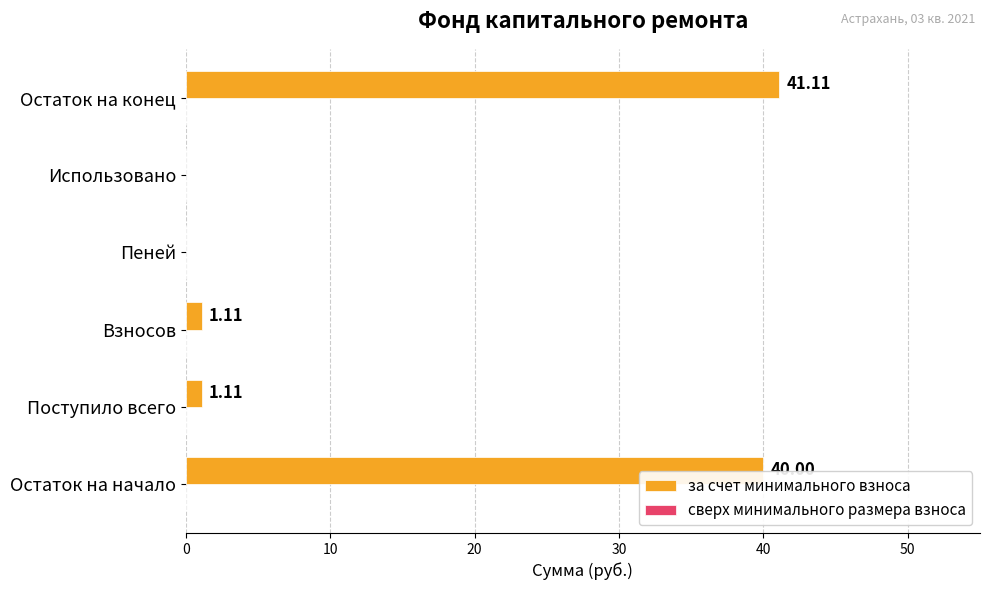

Between Поступило всего and Остаток на конец, which is larger?

Остаток на конец